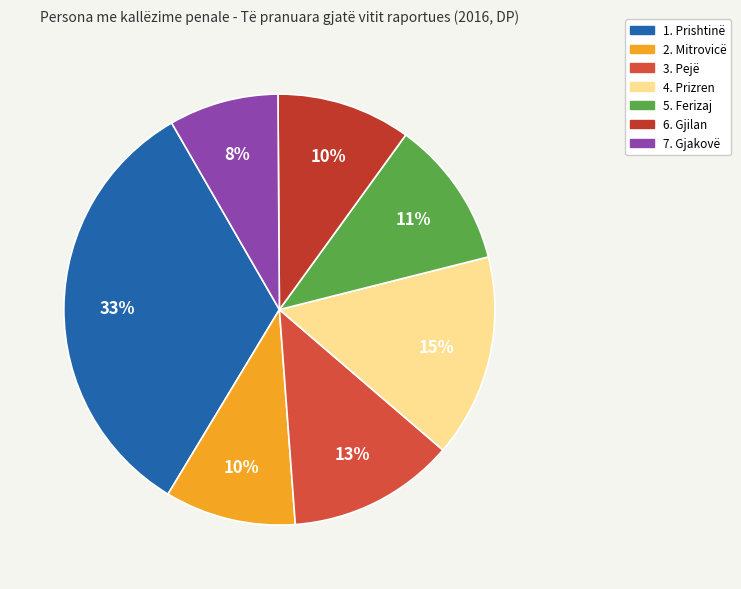

What is the smallest slice in the pie chart?

7. Gjakovë